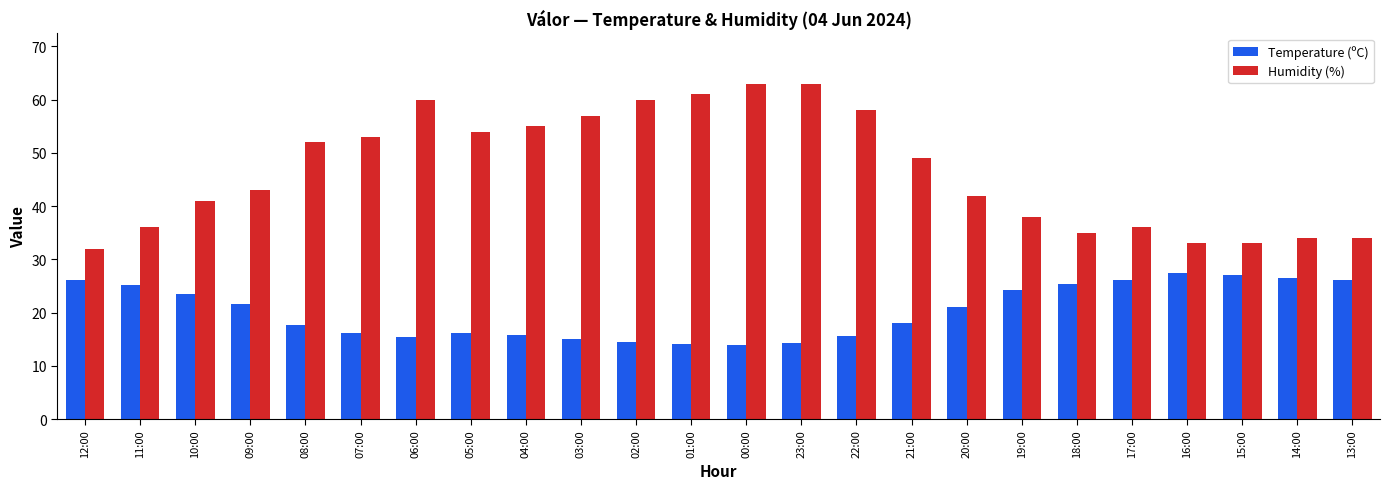

List the series in order of their peak value, lowest first.

Temperature (ºC), Humidity (%)